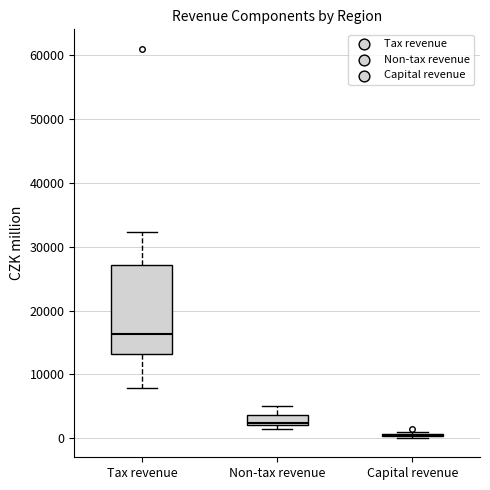

Reading left to right, transcribe this box plot: for each box, give where its median line is, the range the box spans, and where its two whiskers end, as read against the y-axis. The values are not printed on the chart, so give them approximately, as read against the axis.

Tax revenue: median 16000, box 13000 to 27000, whiskers 8000 to 32000
Non-tax revenue: median 2000 (just above the box's lower edge), box 2000 to 4000, whiskers 1000 to 5000
Capital revenue: box collapsed to a line at 1000, whiskers 0 to 1000